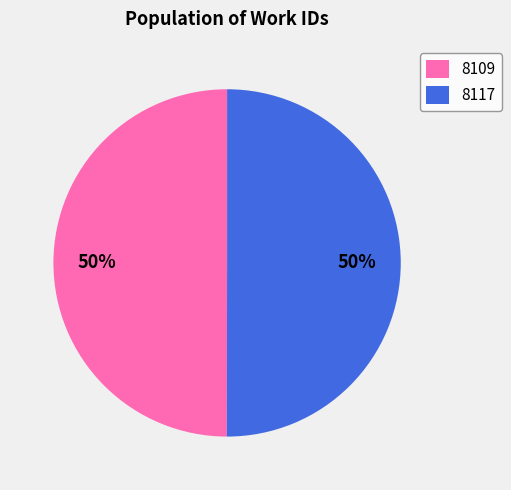

What percentage is the 8109 slice, to the nearest percent?

50%